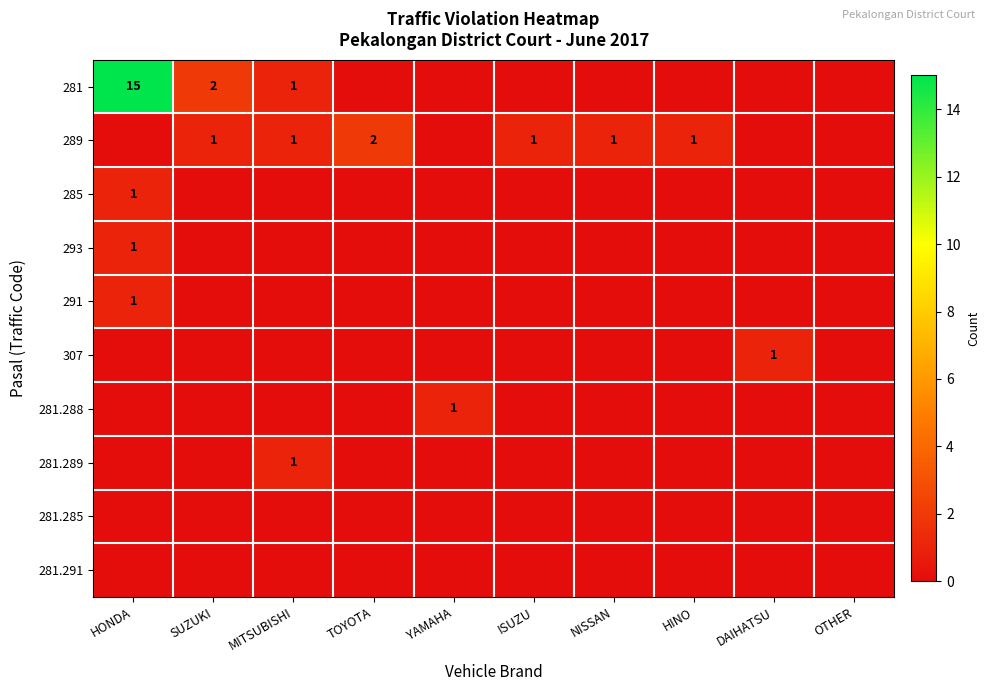

Where is 289 nearest to the value 1?

SUZUKI